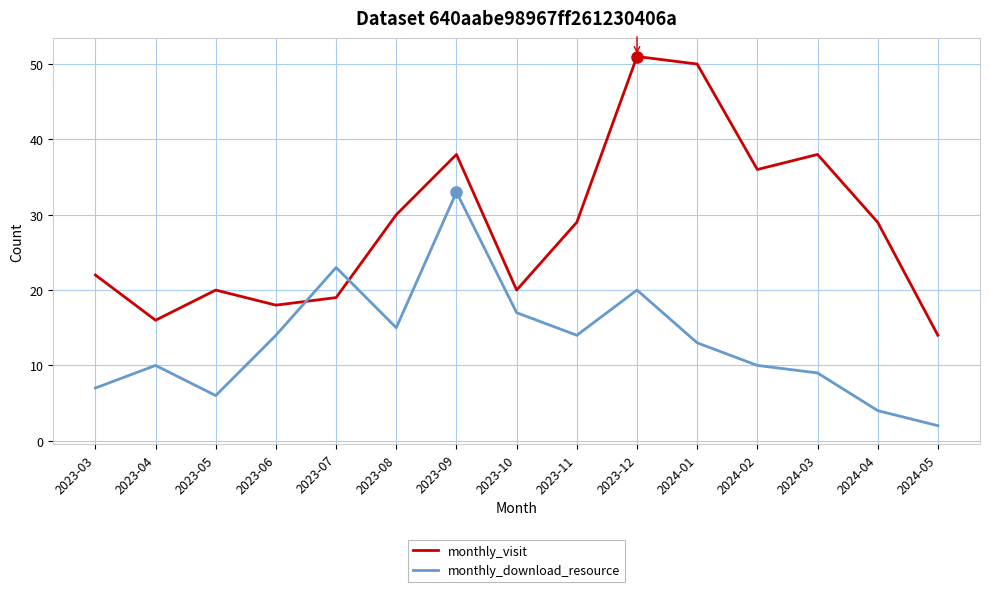

Which series ends up on top after the final intersection of monthly_download_resource and monthly_visit?

monthly_visit